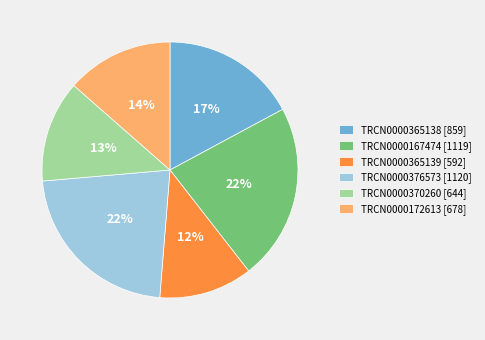

To the nearest percent, what portion does TRCN0000365139 represent?

12%